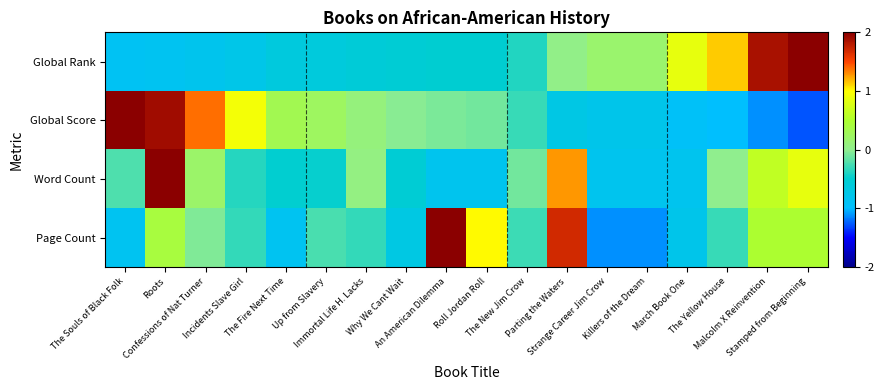

What is the spread (max minus min) of values at Stamped from Beginning?

4.1